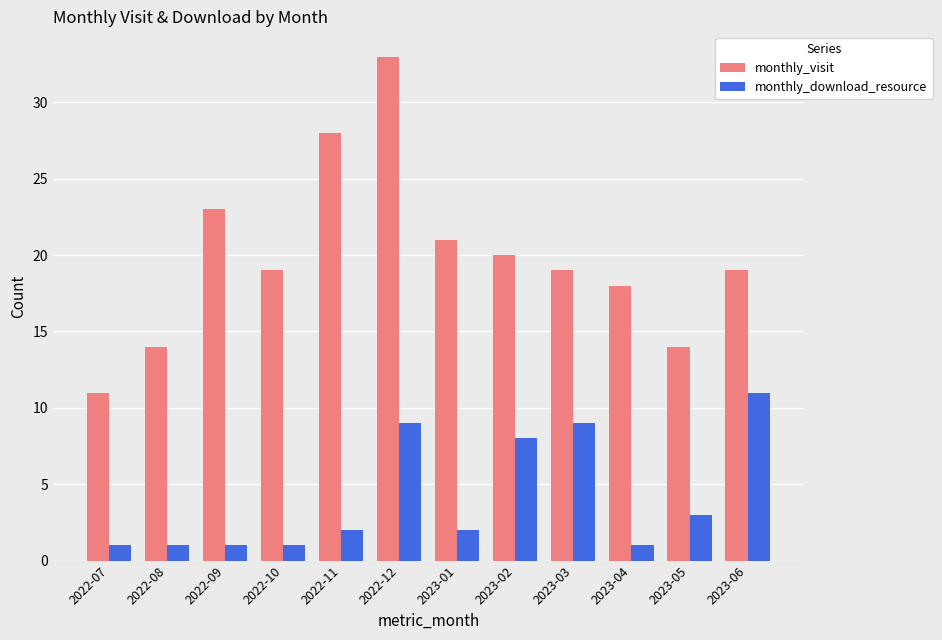

List the series in order of their overall mean, highest first.

monthly_visit, monthly_download_resource